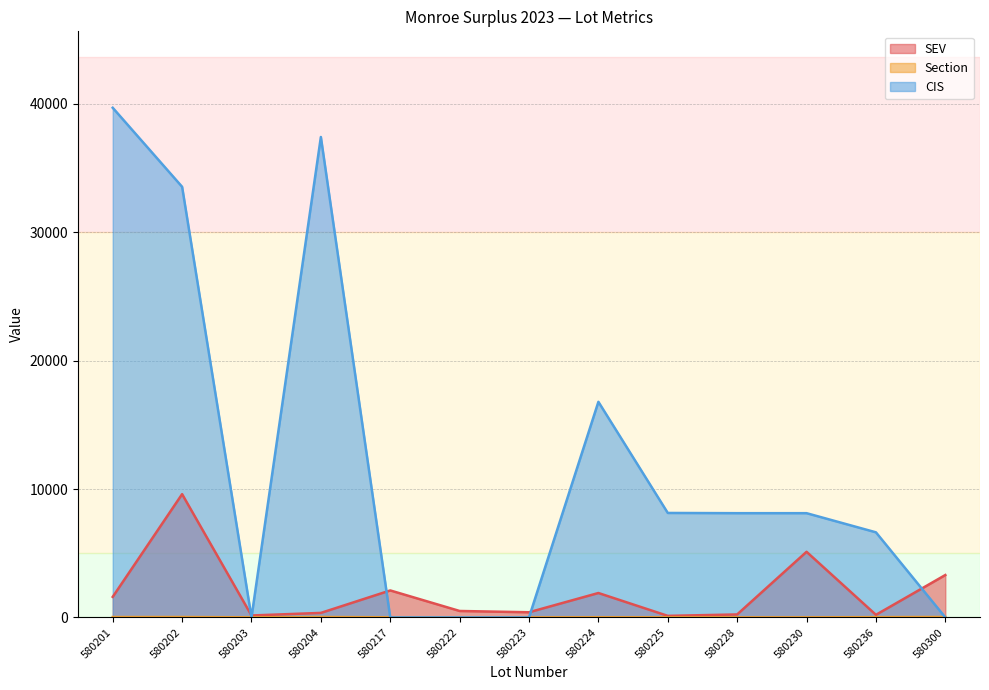

Reading left to right, list all the values displayed in this chart.

SEV: 580201=1600	580202=9600	580203=150	580204=350	580217=2100	580222=500	580223=400	580224=1900	580225=120	580228=230	580230=5110	580236=200	580300=3300
Section: 580201=27	580202=28	580203=5	580204=31	580217=7	580222=2	580223=2	580224=11	580225=6	580228=5	580230=5	580236=19	580300=33
CIS: 580201=39694	580202=33539	580203=0	580204=37419	580217=0	580222=0	580223=0	580224=16791	580225=8135	580228=8118	580230=8118	580236=6627	580300=0